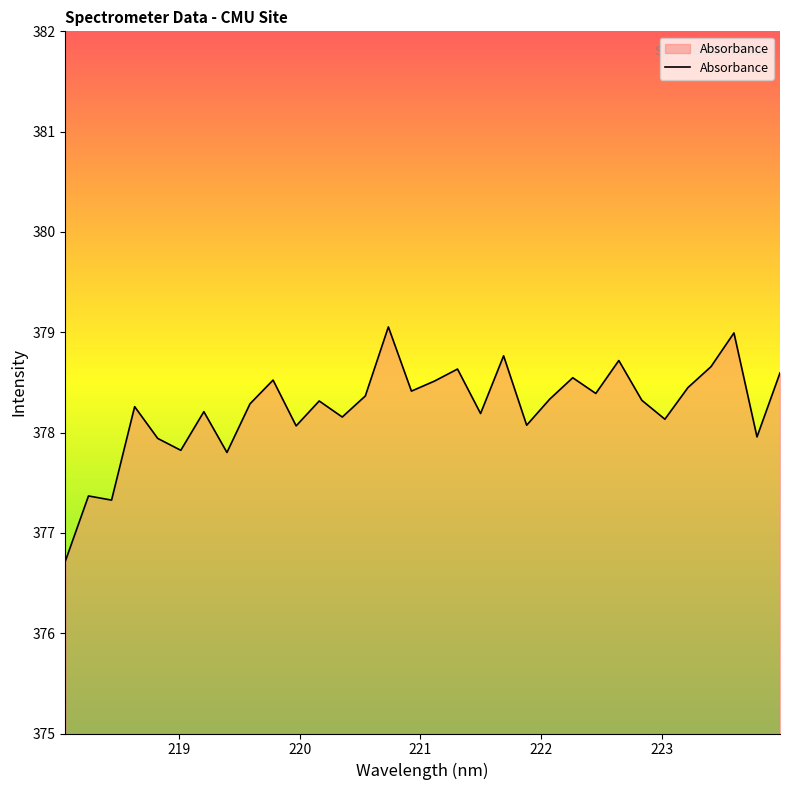

What is the difference between the maximum and minimum values?

2.3